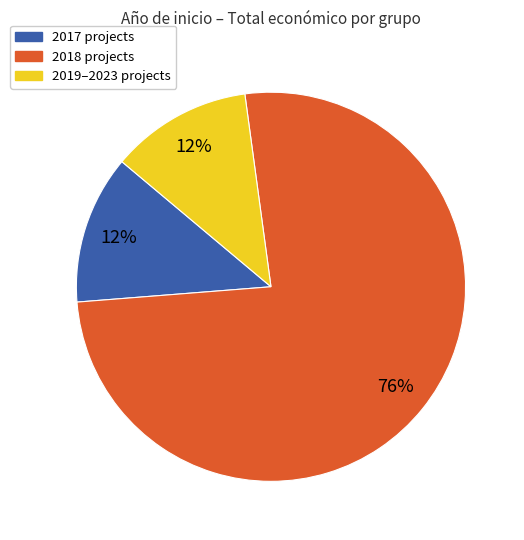

To the nearest percent, what is the average slice percentage?

33%